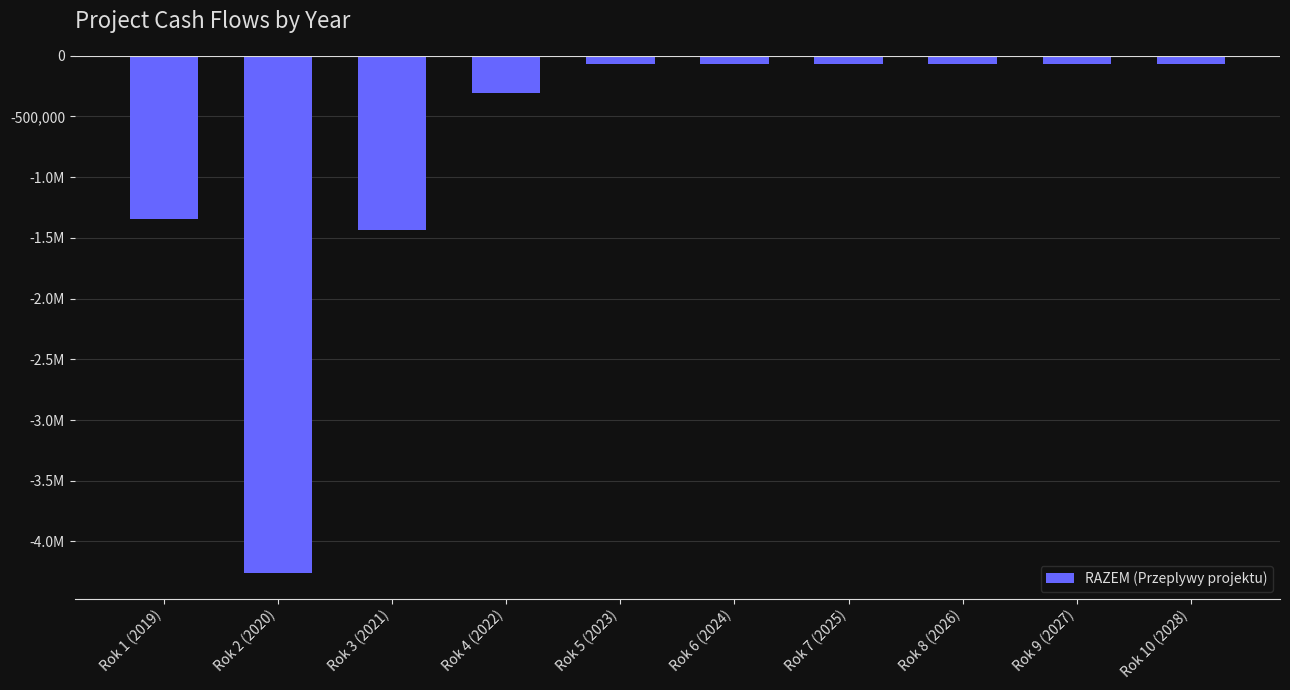

Are the bars horizontal?

No